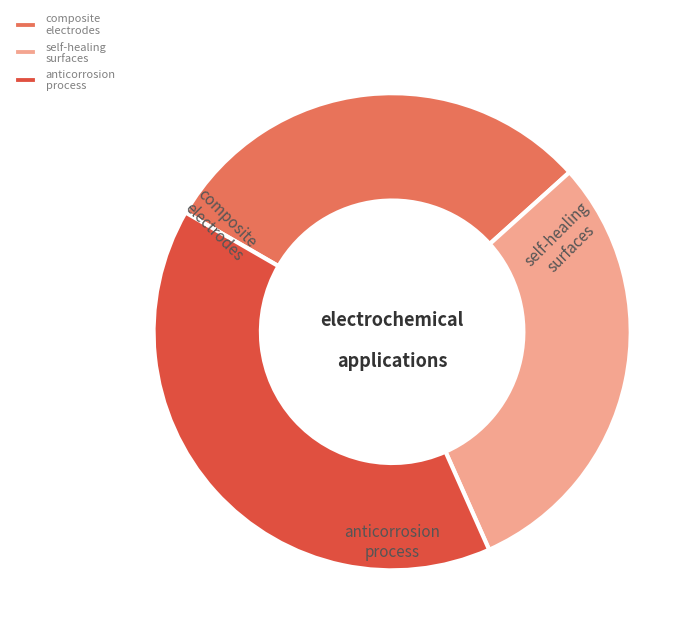

Do anticorrosion process and composite electrodes together represent more than half of the pie?

Yes